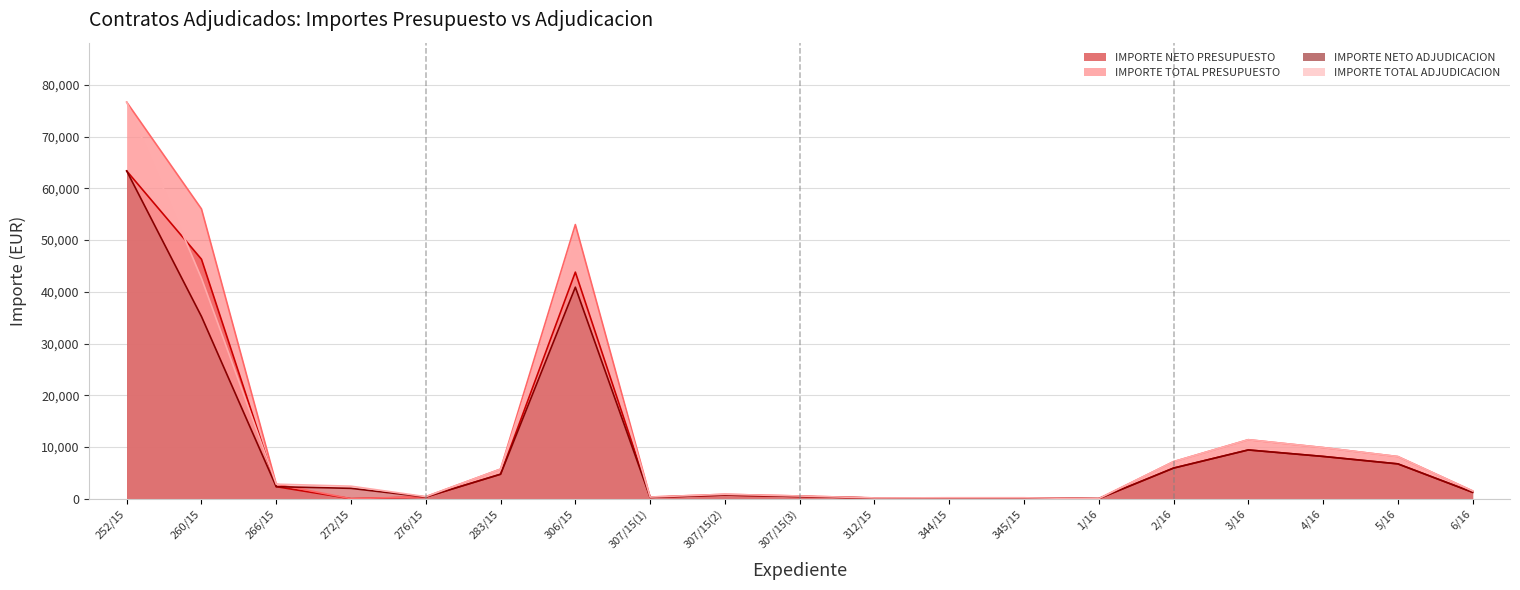

How many distinct data groups are displayed?

4